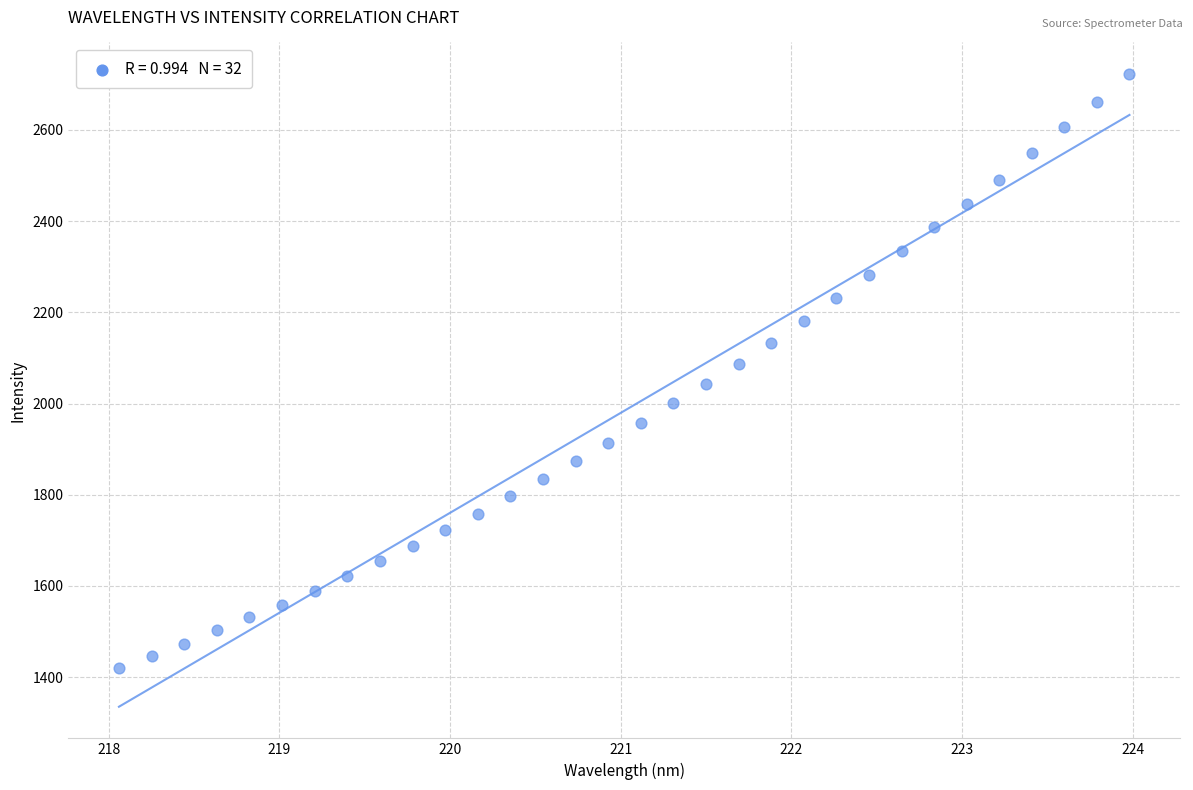

What is the range of X values (max minus min)?

5.9